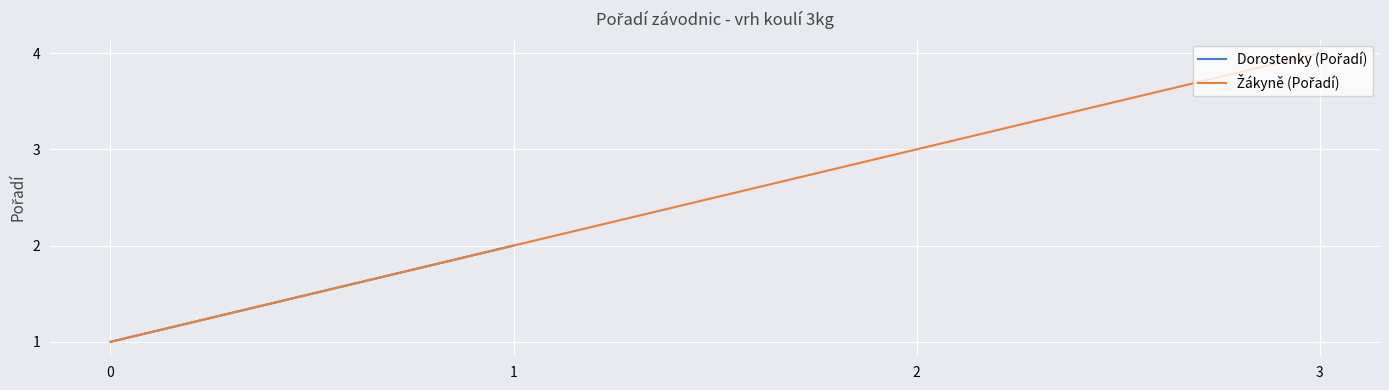

How many categories are shown in the chart?

4